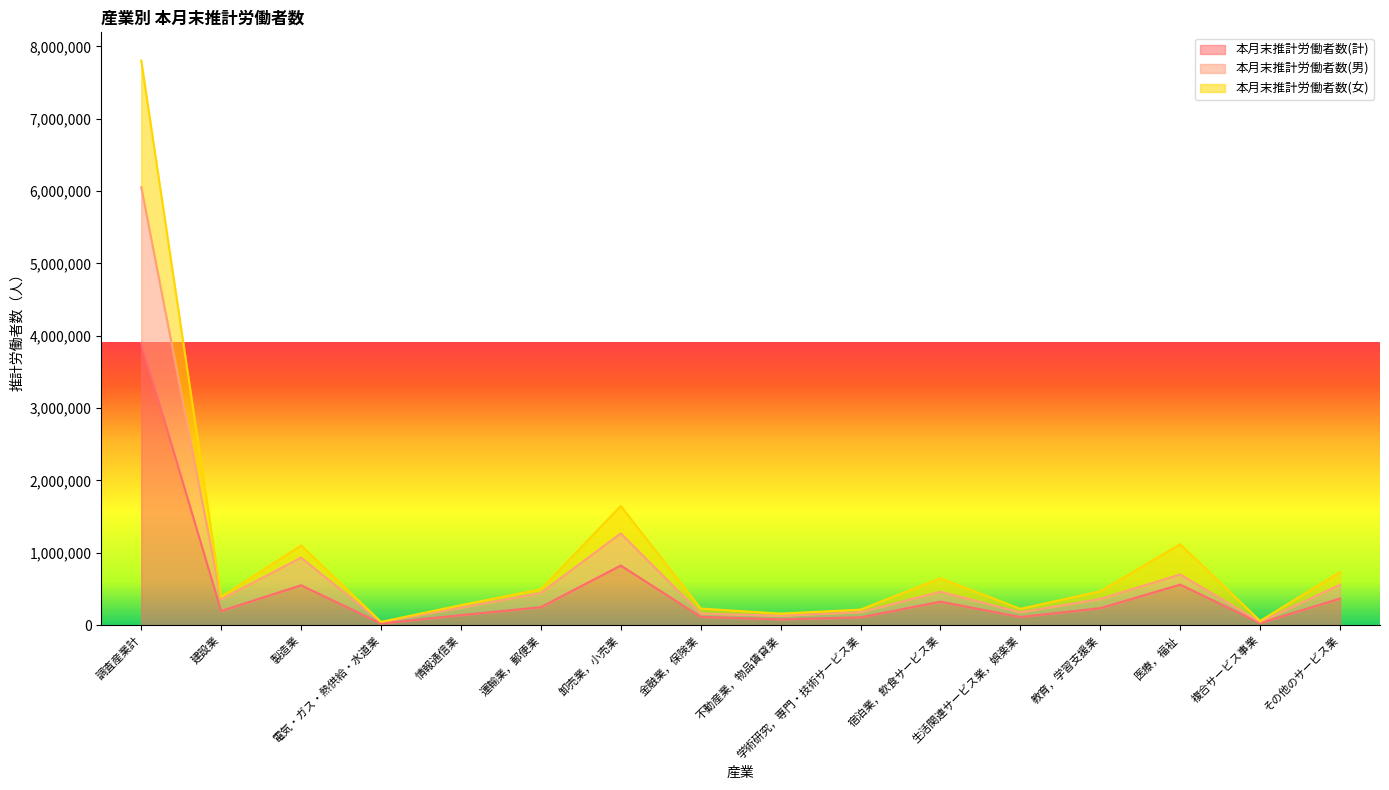

How many lines are shown in the chart?

3